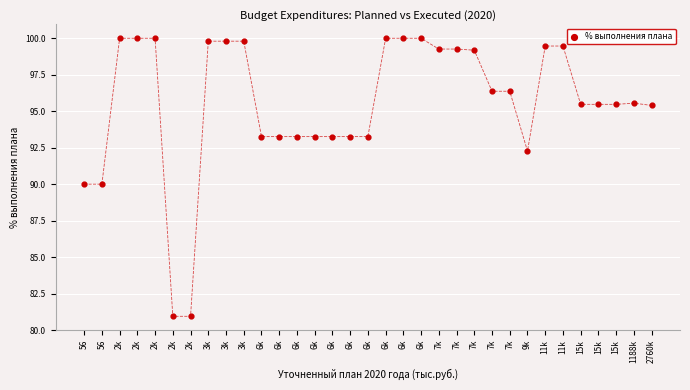

What is the range of Y values (max minus min)?

19.1